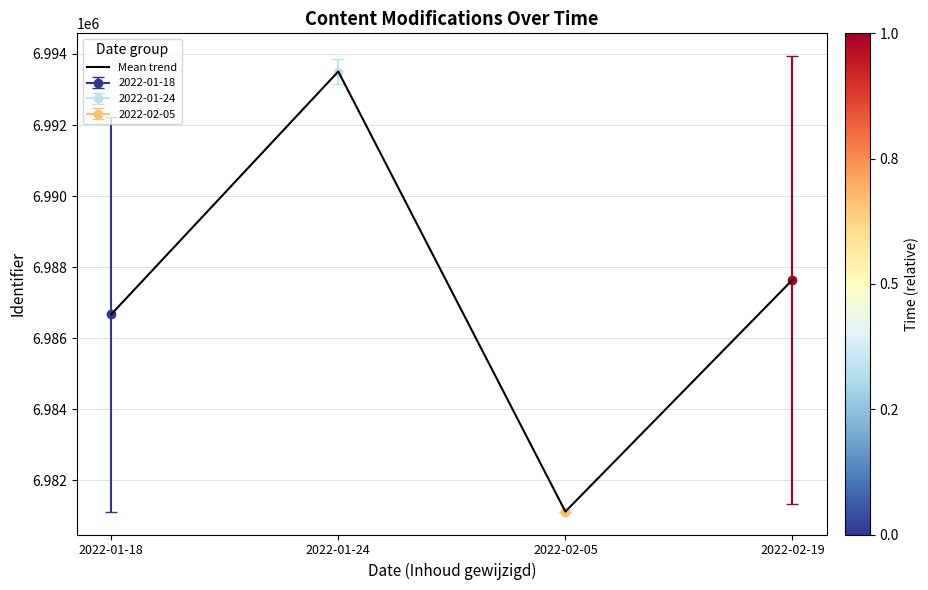

What position from the left is 2022-02-05?

3